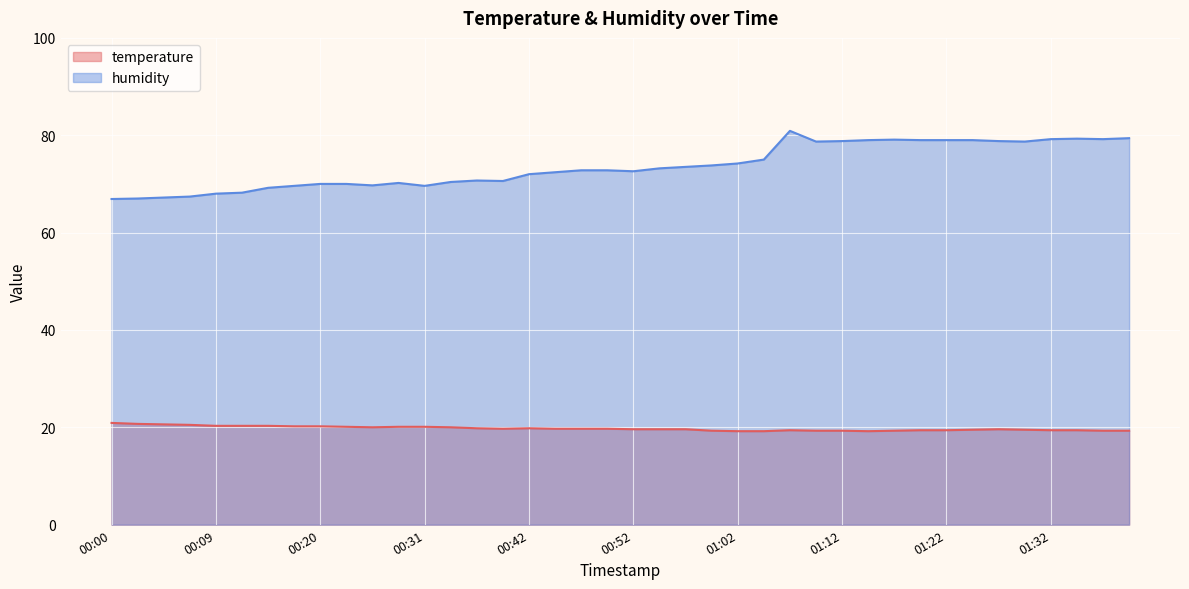

How many lines are shown in the chart?

2